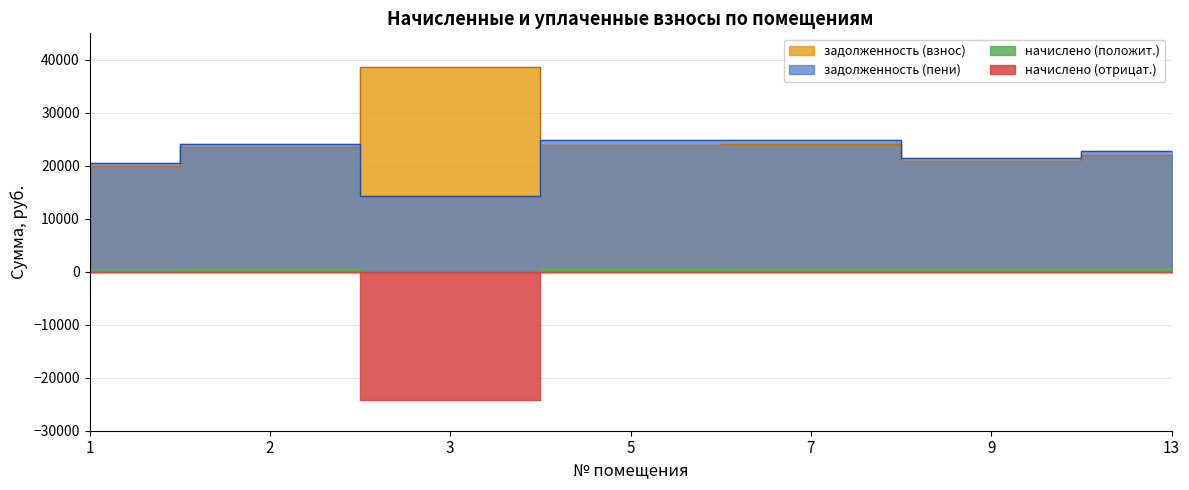

What is the sum of the задолженность (пени) values at 7 and 13?

47699.6